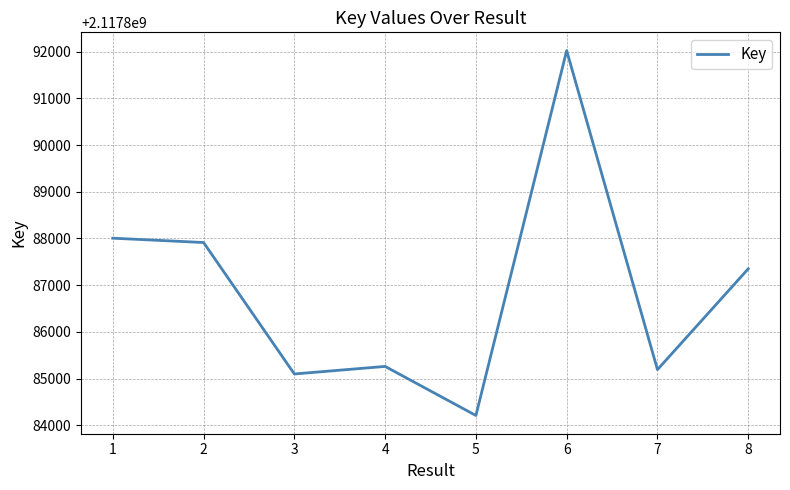

What is the difference between the maximum and minimum values?

7817